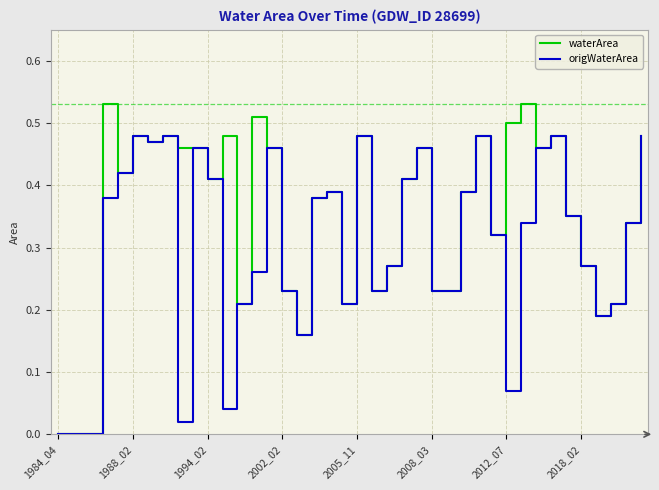

Rank the series by their average value, from highest to lowest.

waterArea, origWaterArea